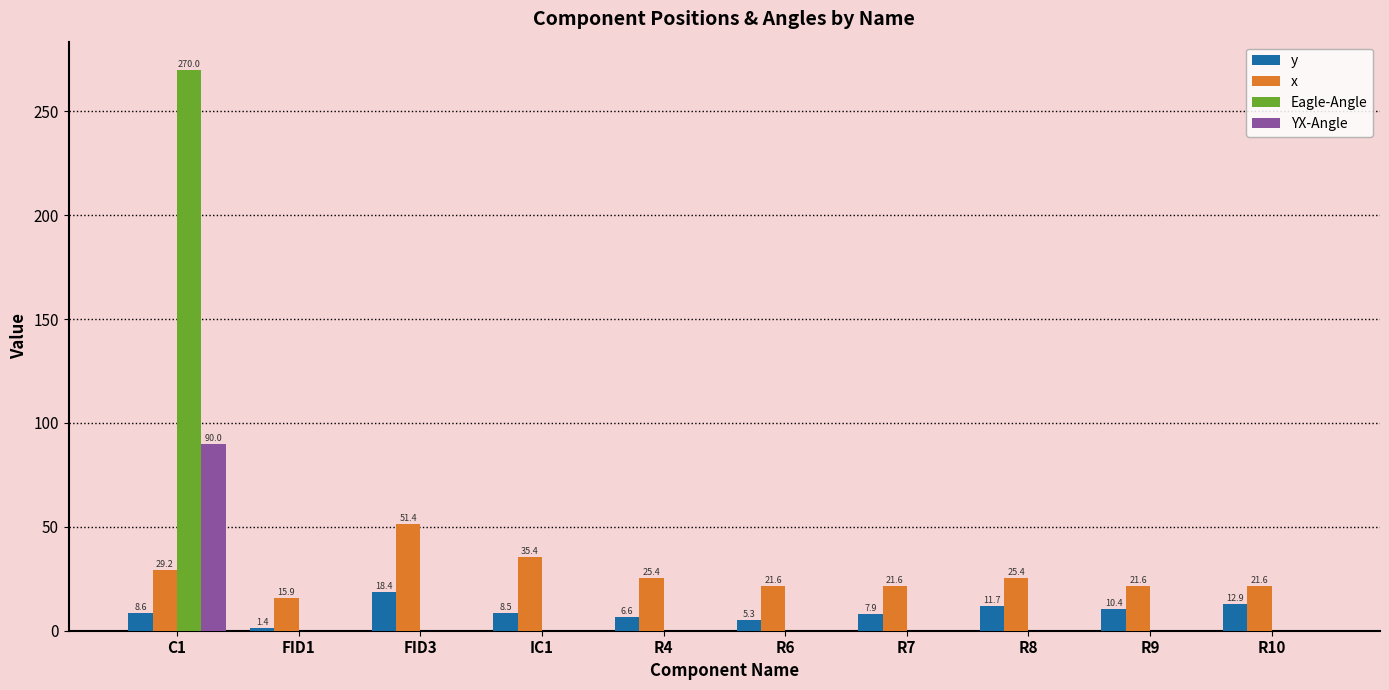

Is it true that YX-Angle equals 90.0 at C1?

True